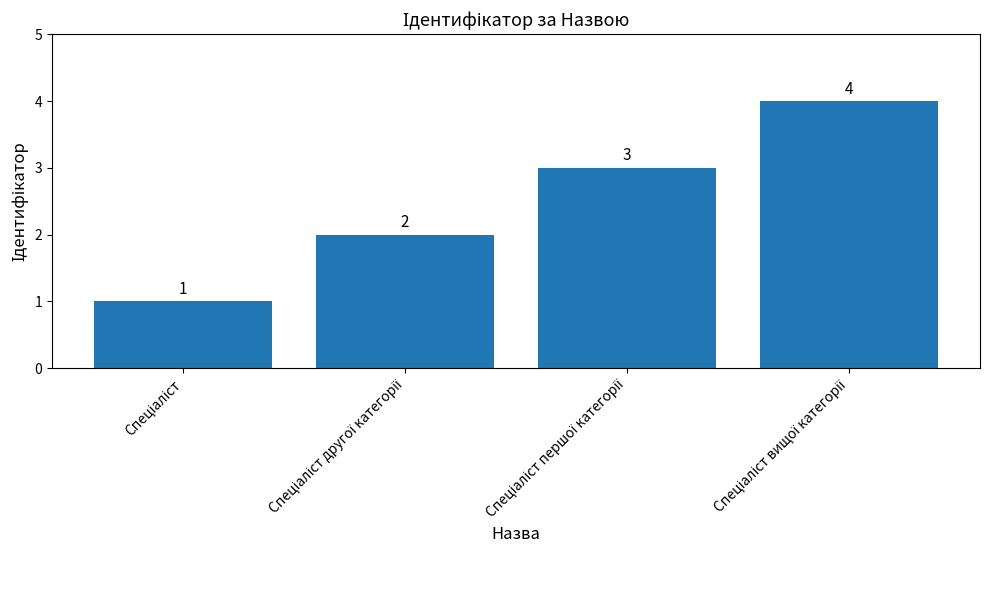

What is the value of the 2nd bar from the left?

2